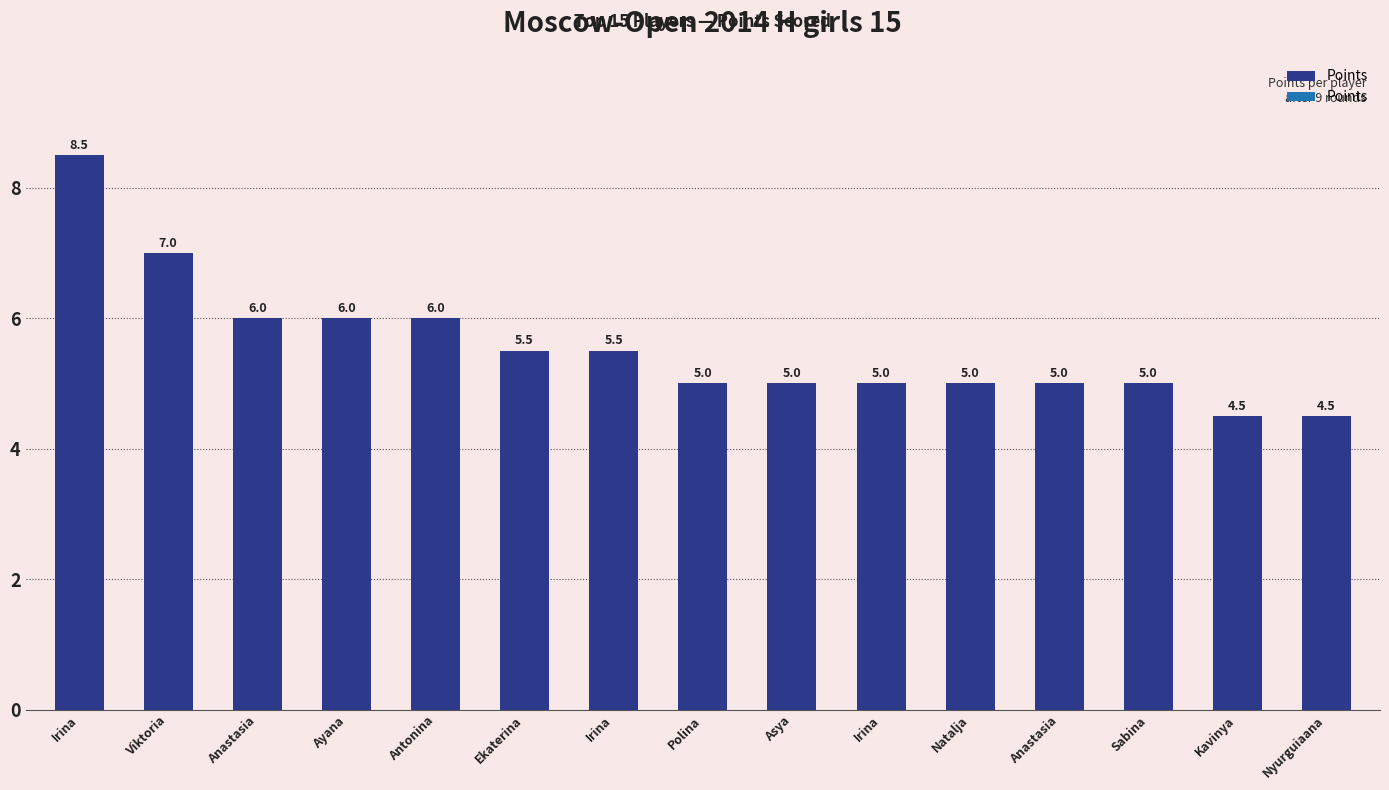

Which category has the highest value across all series?

Irina